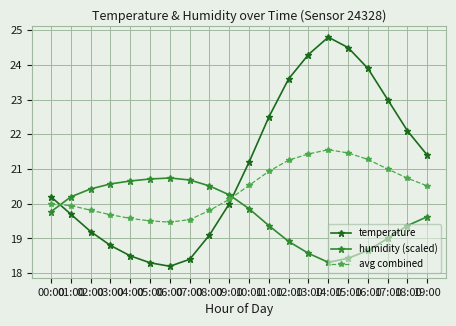

What is the lowest value of the humidity (scaled) series?

18.3